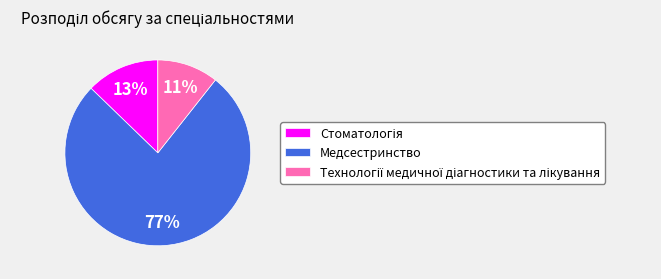

To the nearest percent, what is the average slice percentage?

33%